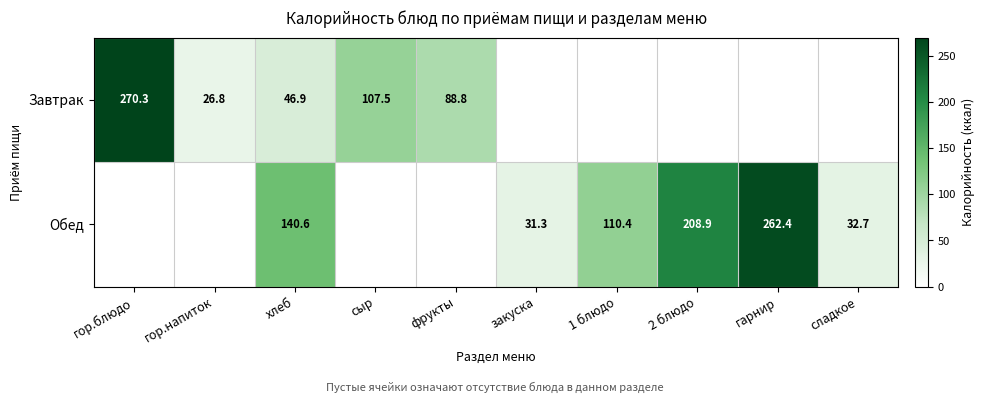

The value of Завтрак at сыр is 107.5. True or false?

True